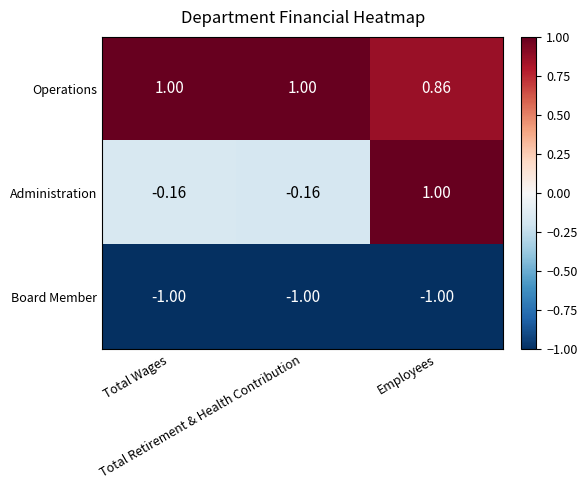

Rank the series by their average value, from highest to lowest.

Operations, Administration, Board Member